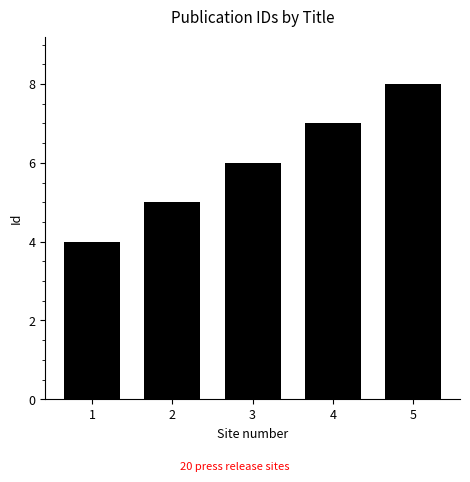

What is the difference between the values at 2 and 4?

2